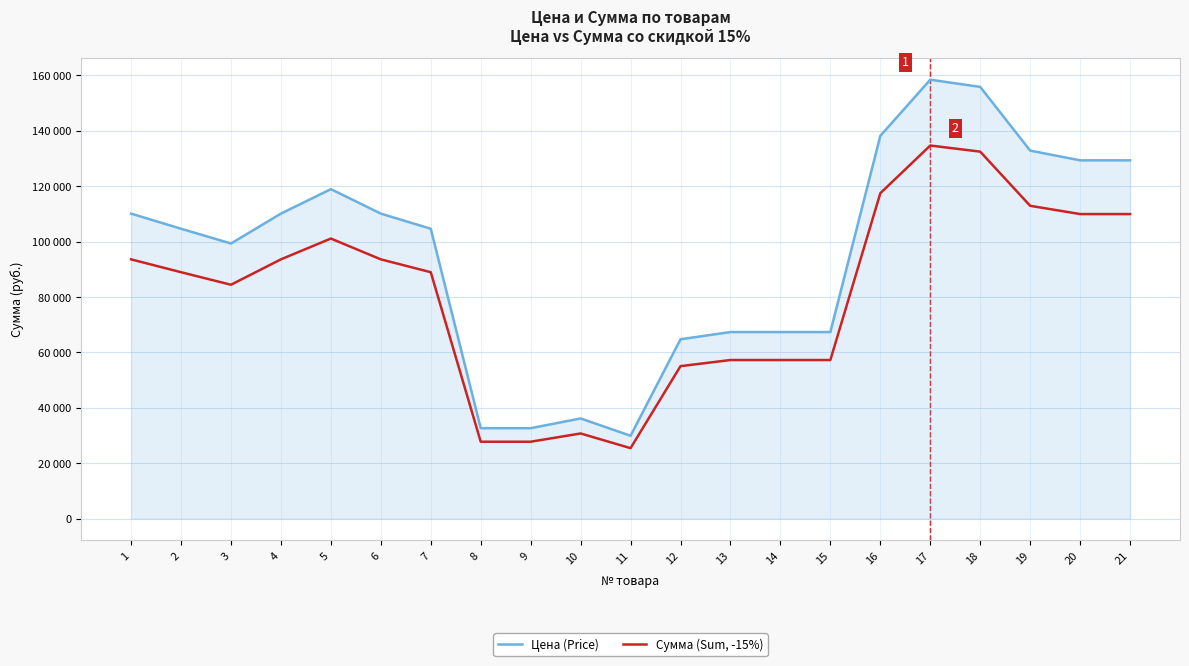

Reading left to right, transcribe all the data shown in this chart.

Цена (Price): 110110	104650	99320	110110	118950	110110	104650	32630	32630	36140	29900	64740	67340	67340	67340	138190	158470	155870	132860	129350	129350
Сумма (Sum, -15%): 93593	88952	84422	93593	101107	93593	88952	27735	27735	30719	25415	55029	57239	57239	57239	117461	134699	132489	112931	109947	109947